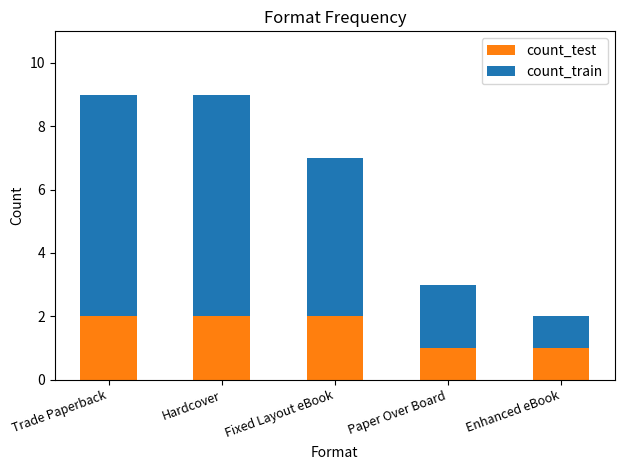

What is the total value across all series at Fixed Layout eBook?

7